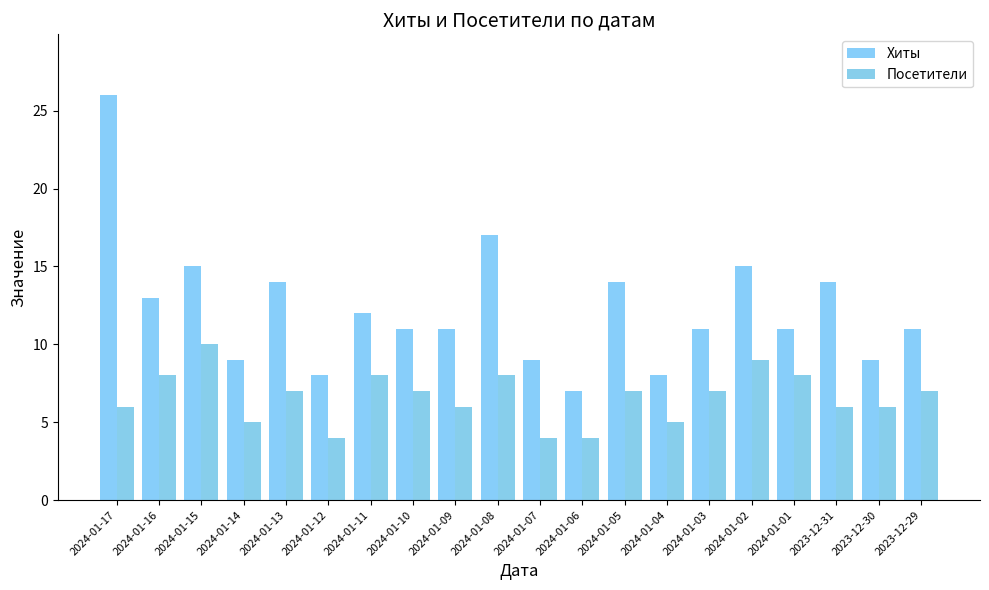

True or false: Хиты has a value of 3 at 2024-01-16.

False